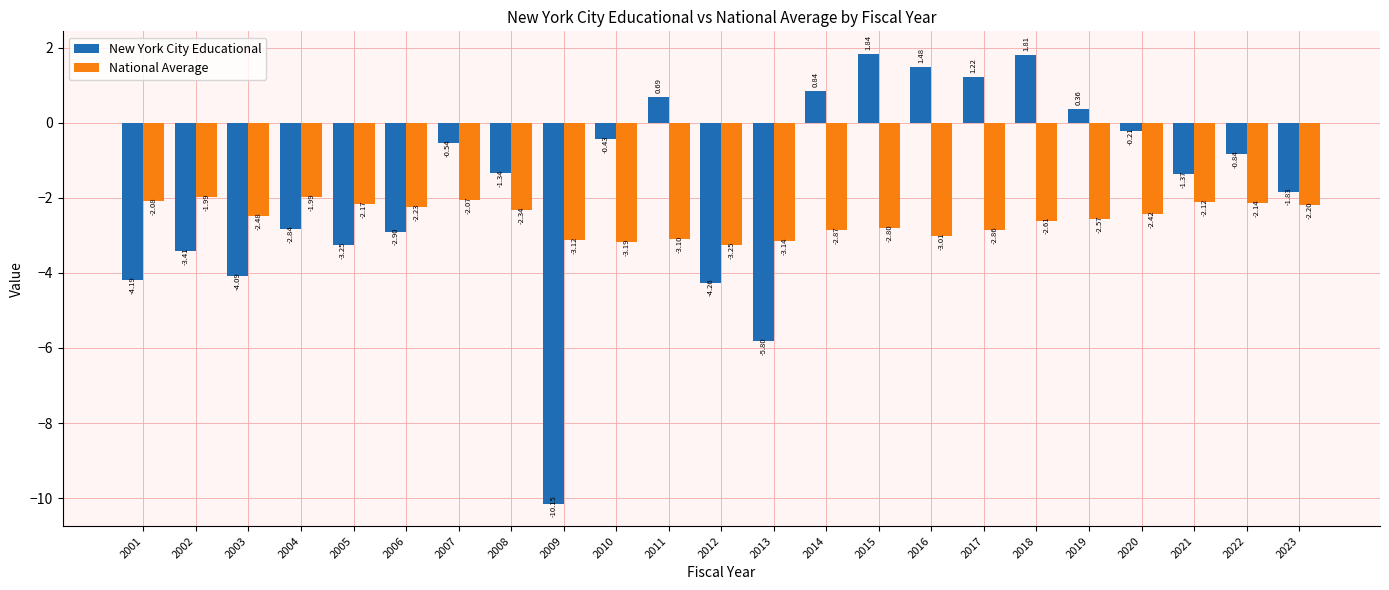

At which label is National Average closest to -2?

2002